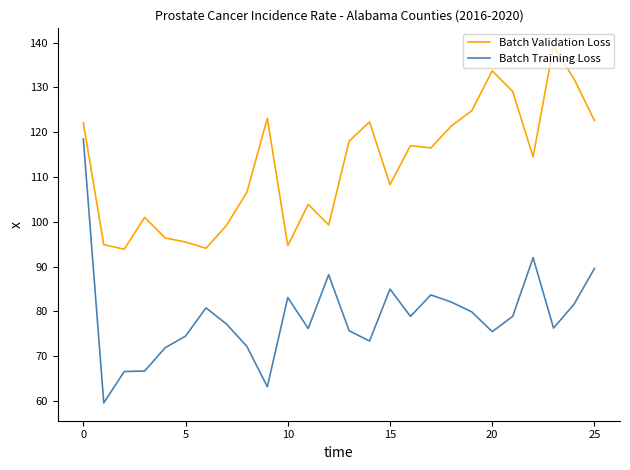

Which series has the largest range (max minus min)?

Batch Training Loss